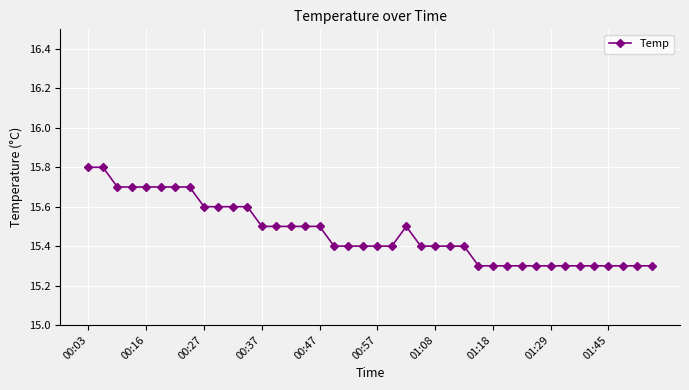

What is the value of the 3rd point from the left?

15.7